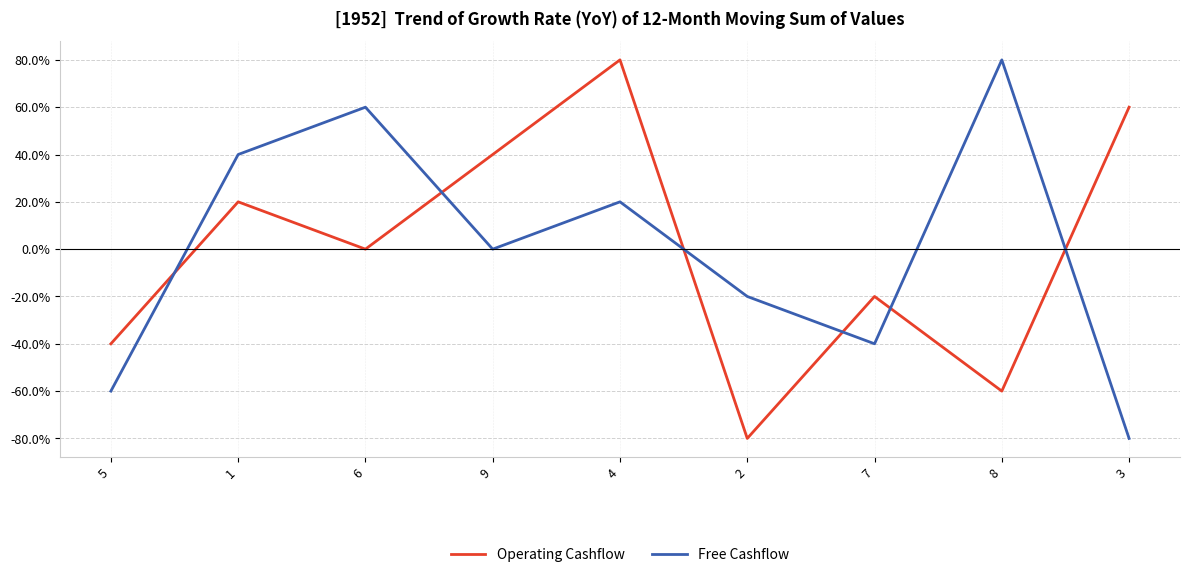

Where is Operating Cashflow nearest to the value 0?

6